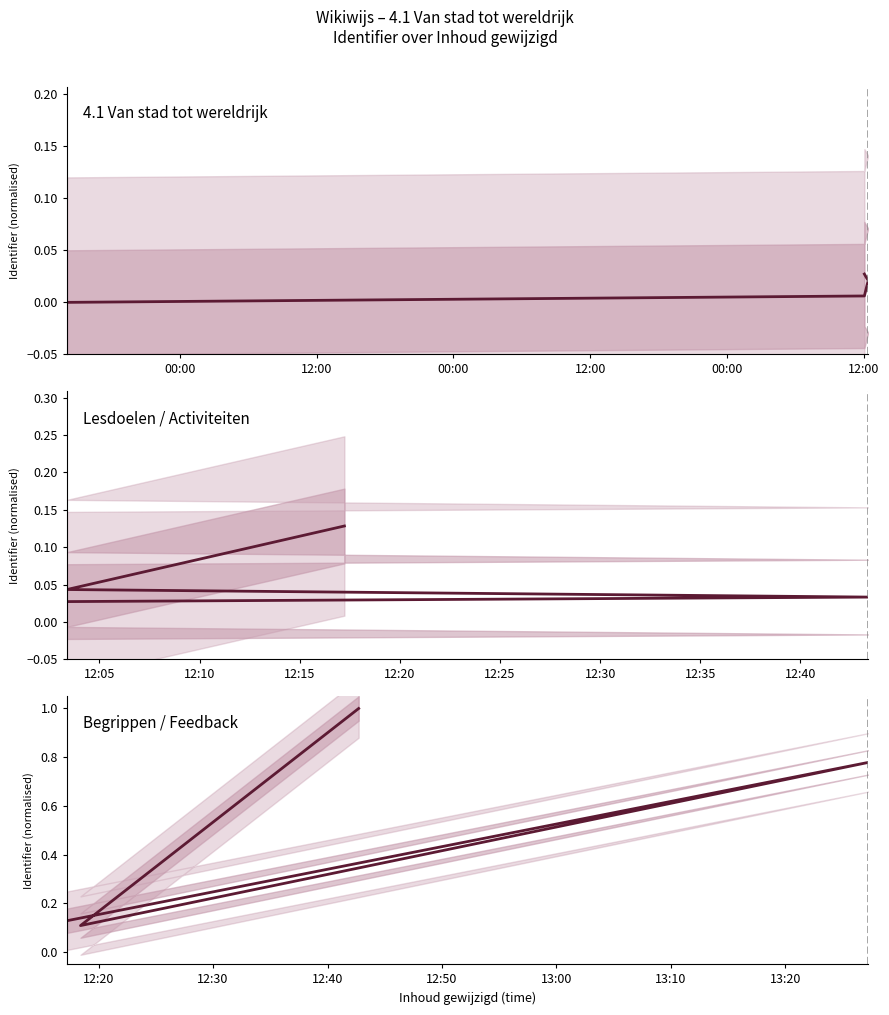

Is the value of 4.1 Van stad tot wereldrijk at 12:00 greater than the value of Begrippen / Feedback at 12:00?

No